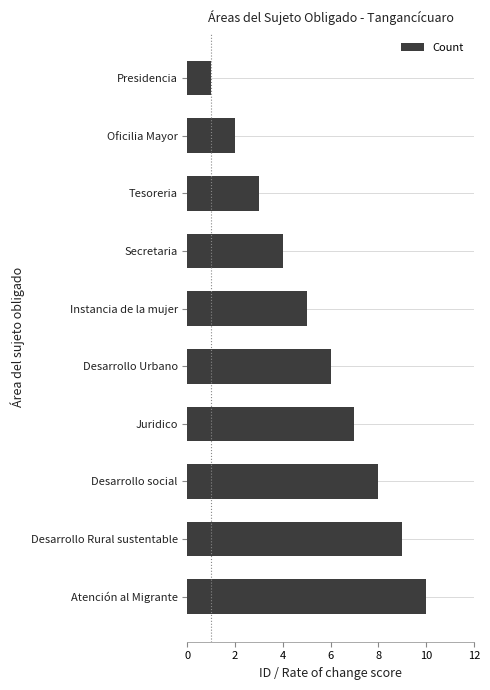

Between Atención al Migrante and Oficilia Mayor, which is larger?

Atención al Migrante